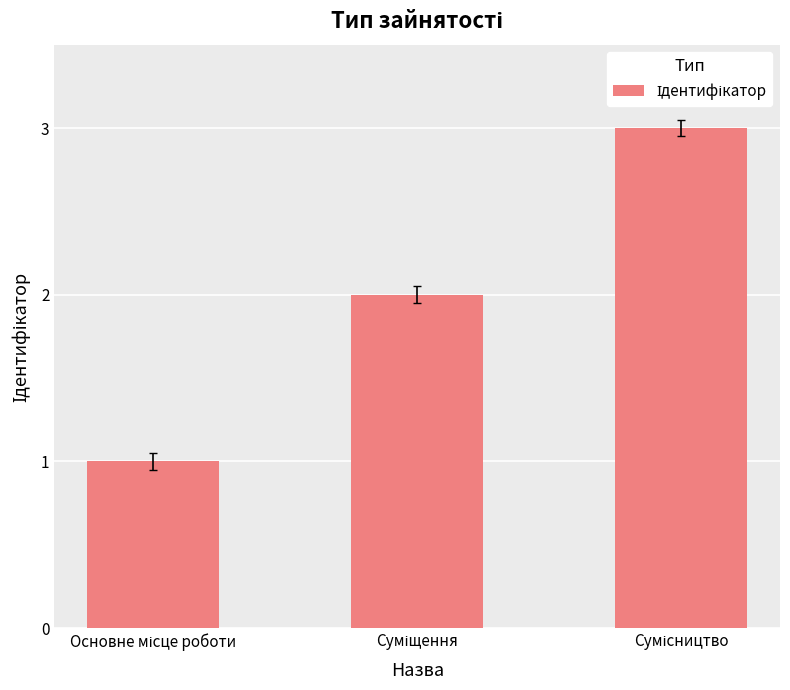

What is the maximum value shown in the chart?

3